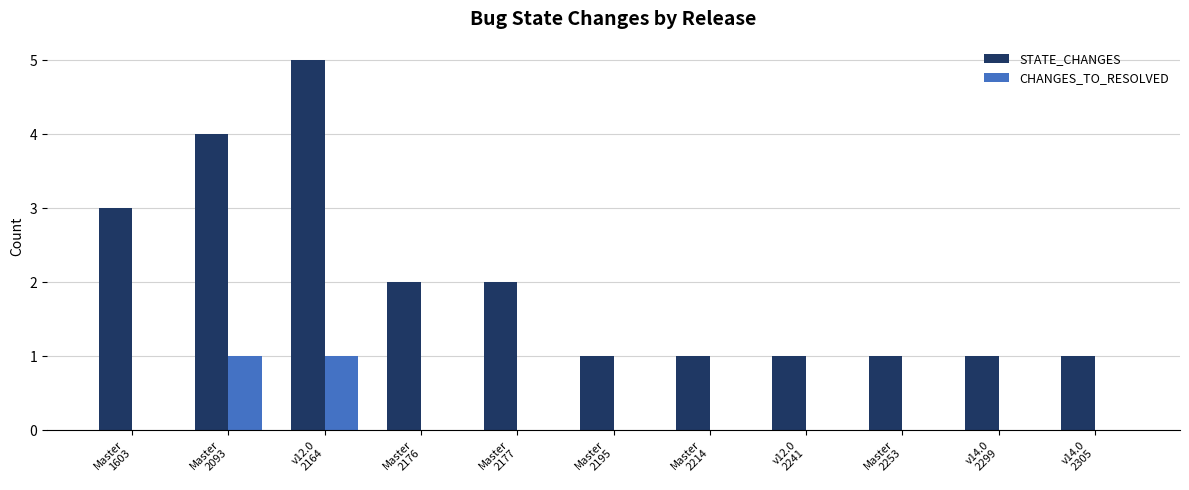

True or false: STATE_CHANGES has a value of 1 at Master
2253.

True